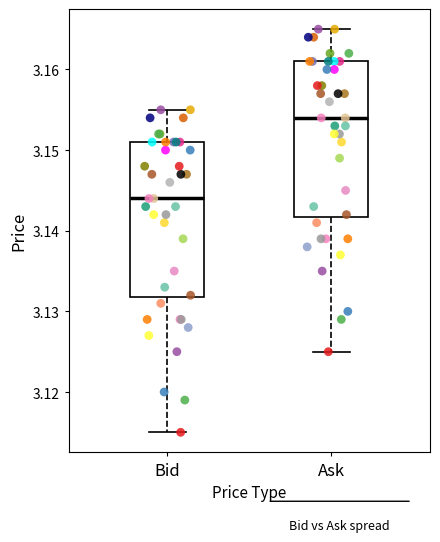

Reading left to right, transcribe this box plot: for each box, give where its median line is, the range the box spans, and where its two whiskers end, as read against the y-axis. The values are not printed on the chart, so give them approximately, as read against the axis.

Bid: median 3.144, box 3.132 to 3.151, whiskers 3.115 to 3.155
Ask: median 3.154, box 3.142 to 3.161, whiskers 3.125 to 3.165